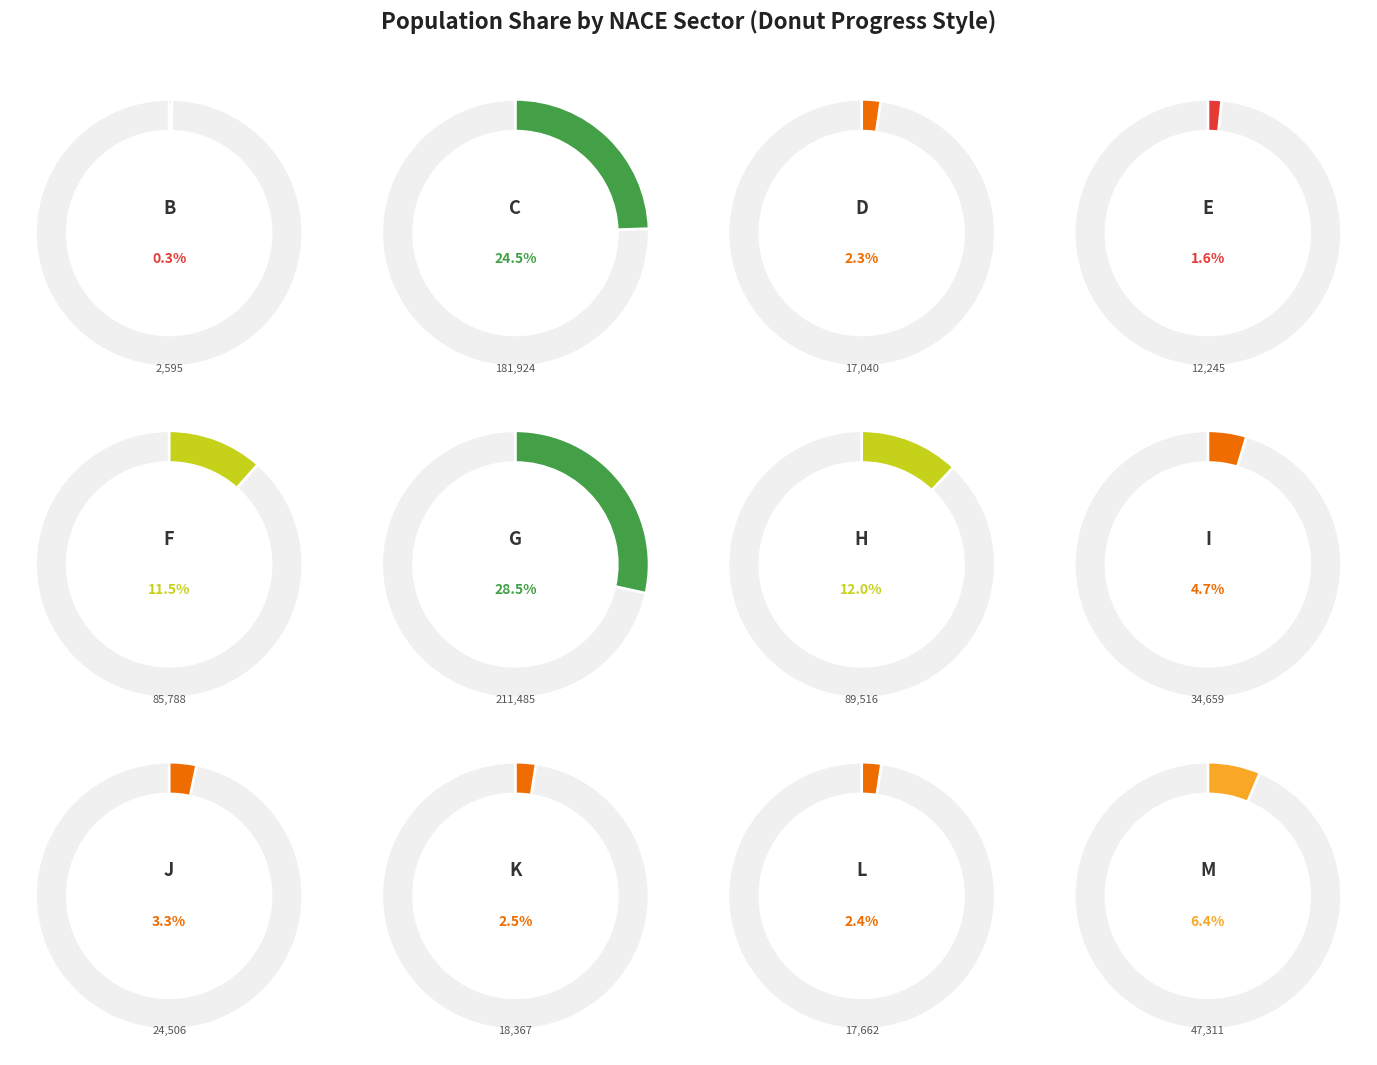

Does M represent more than half of the total?

No